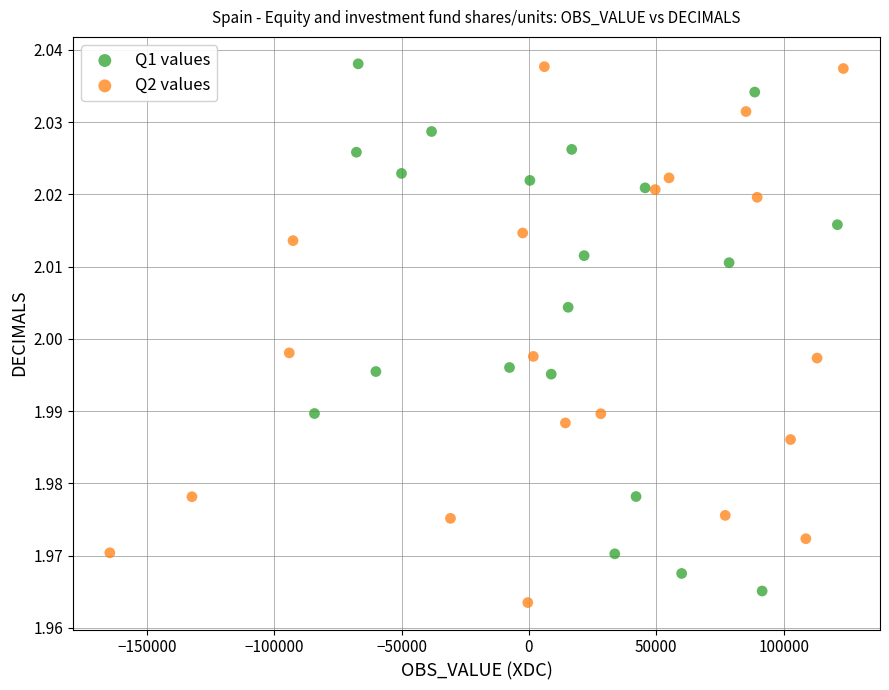

What are all the series names shown in the legend?

Q1 values, Q2 values